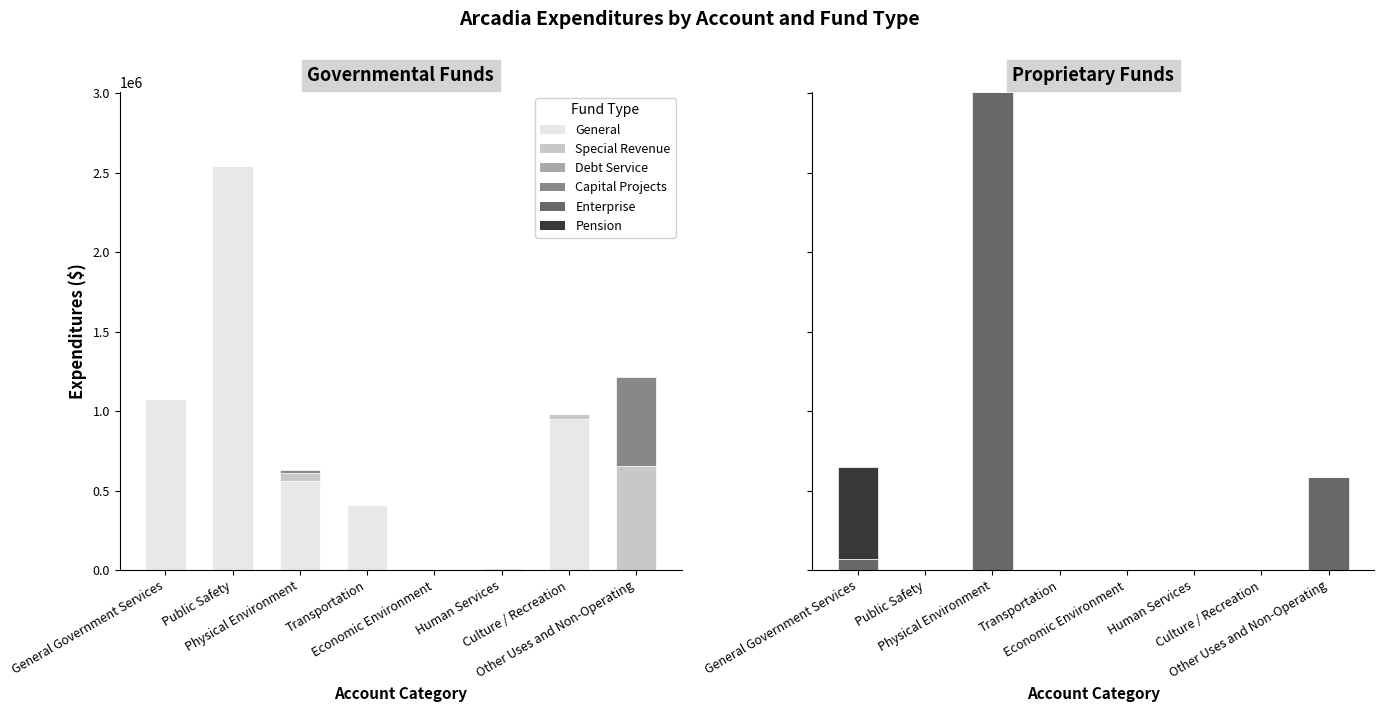

How many bars are there in each group?

6